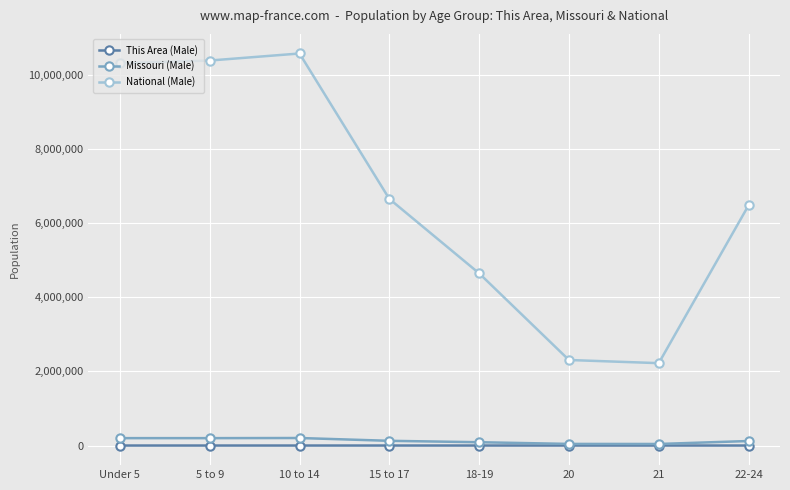

The value of National (Male) at 20 is 2308319. True or false?

True